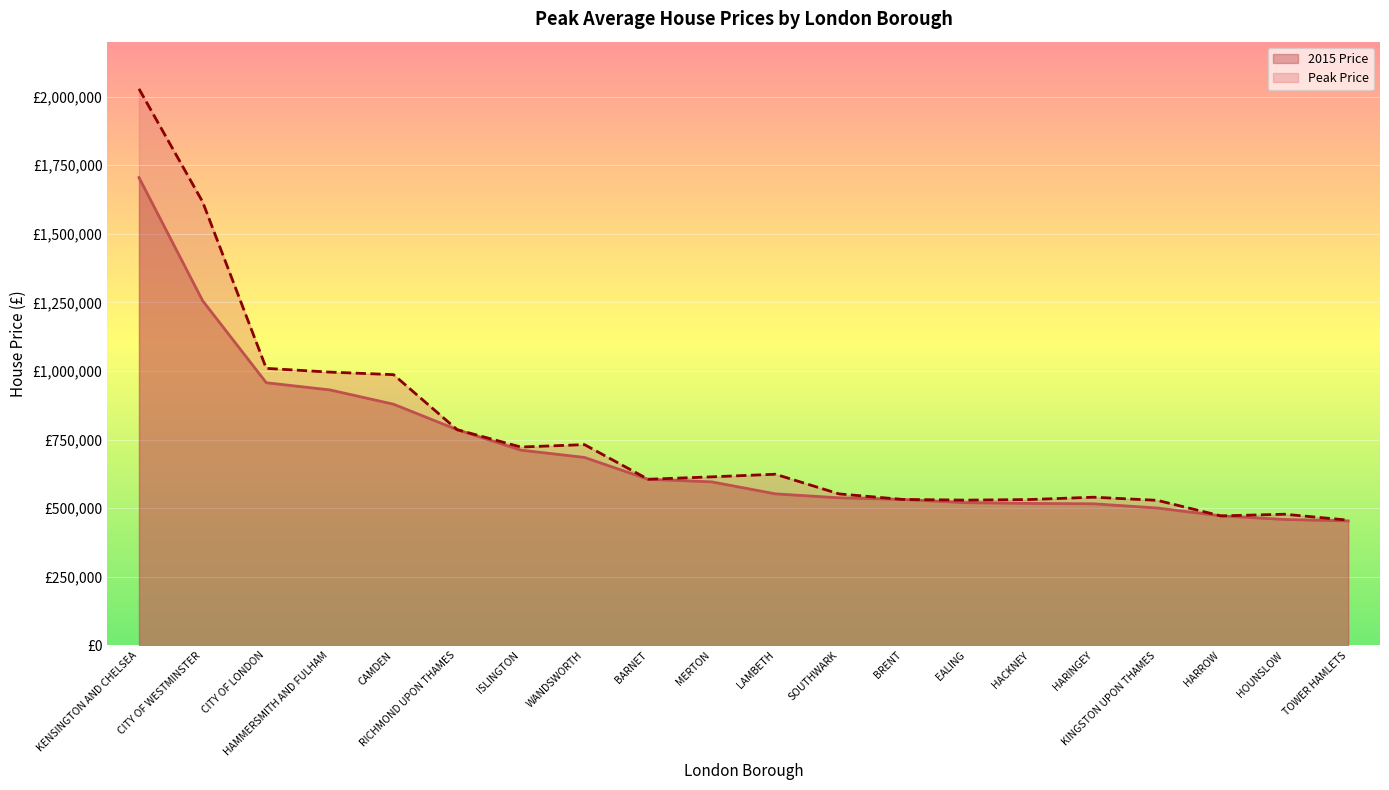

Reading left to right, list all the values displayed in this chart.

2015 Price: 1704768	1256016	957105	930888	878827	785939	711532	684856	605344	595810	552143	537736	531819	519856	517320	515873	500575	471832	458755	453547
Peak Price: 2028074	1616168	1009450	995805	986544	785939	722822	731540	605344	614123	623652	551991	531819	529291	531496	539912	528564	471832	477895	456357